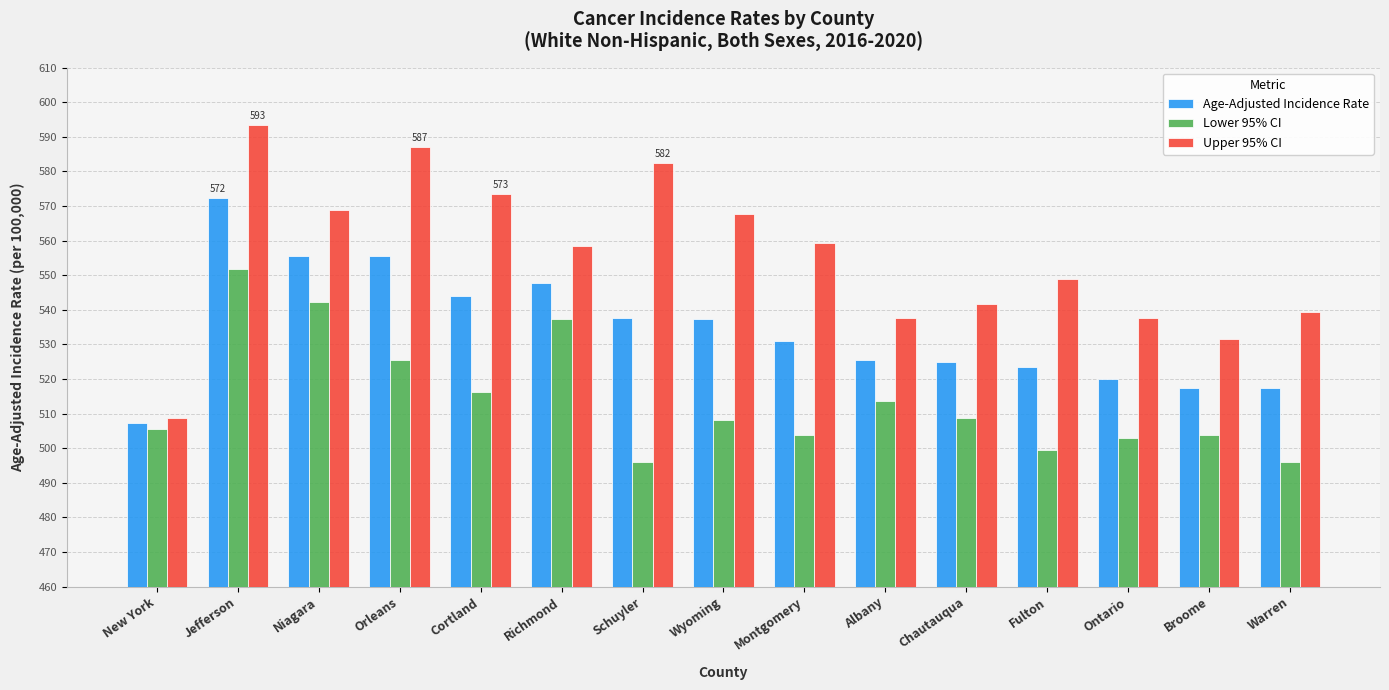

What is the total value across all series at Ontario?

1560.8